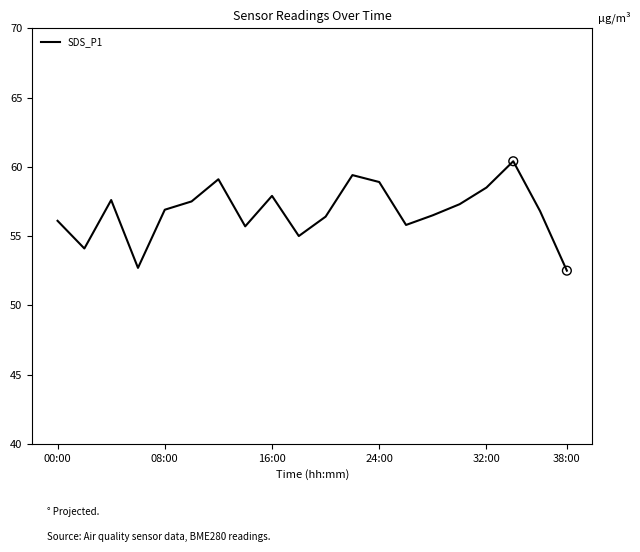

What is the smallest value displayed?

52.5